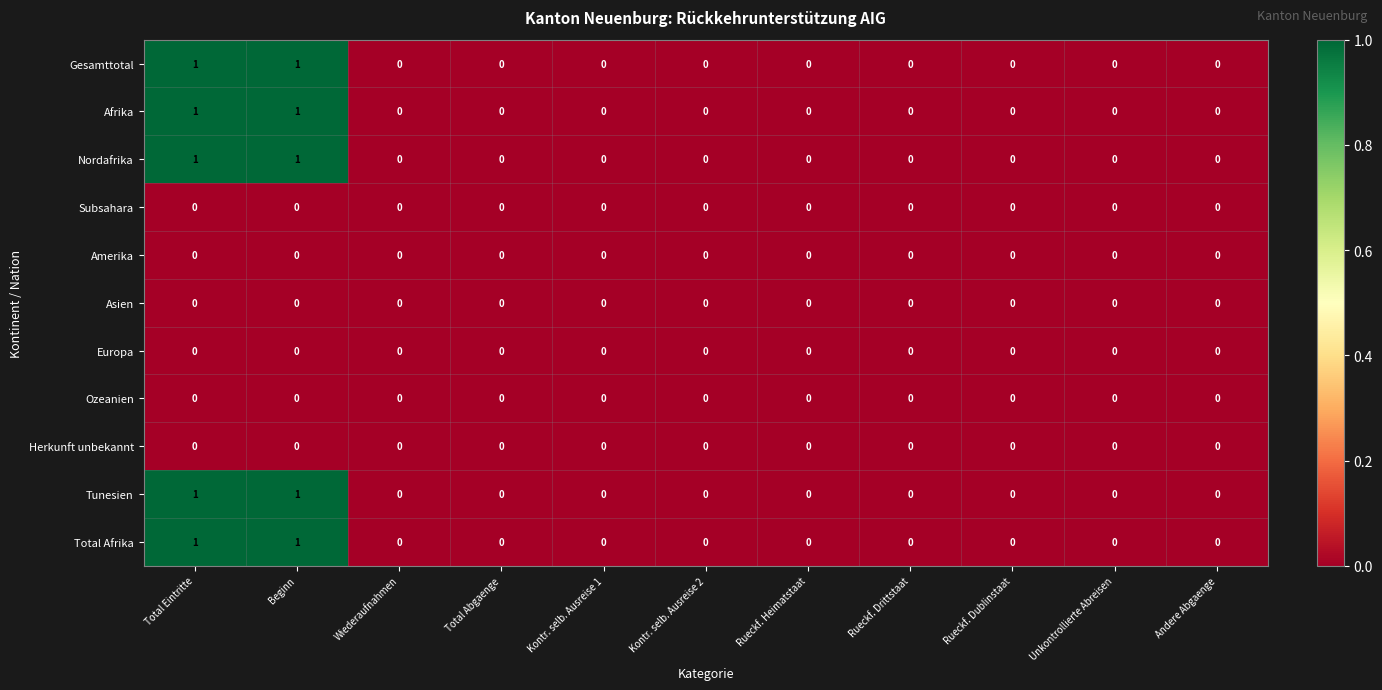

Is the value of Total Afrika at Beginn greater than the value of Afrika at Kontr. selb. Ausreise 2?

Yes